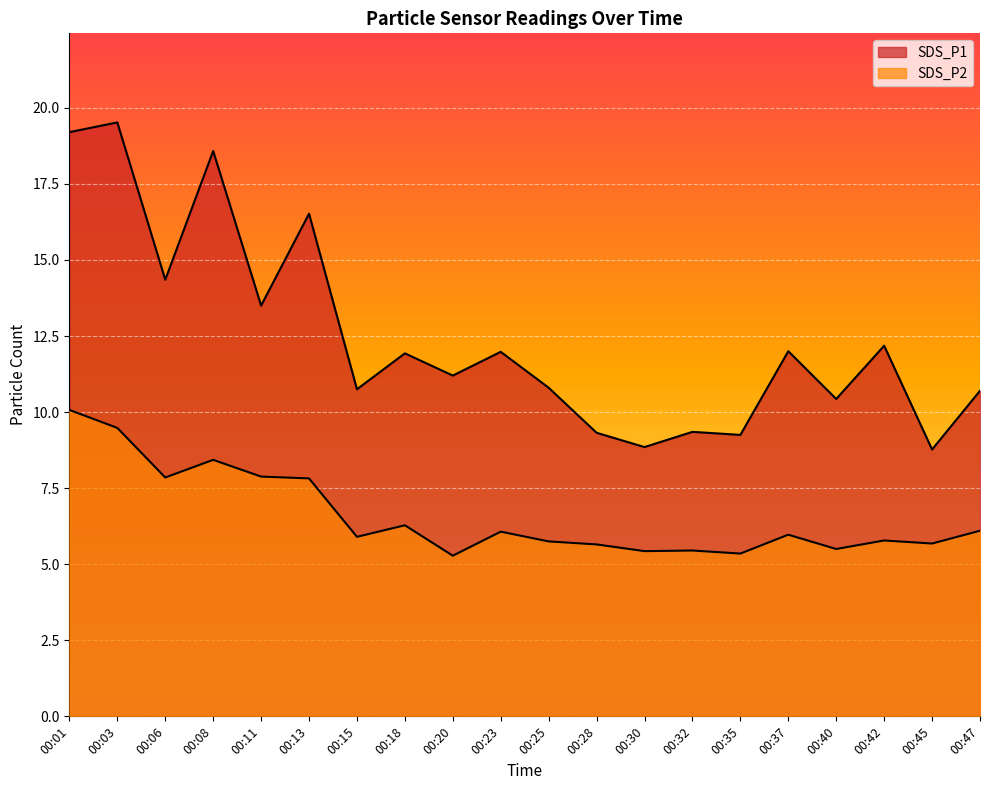

What is the average value of the SDS_P2 series?

6.6